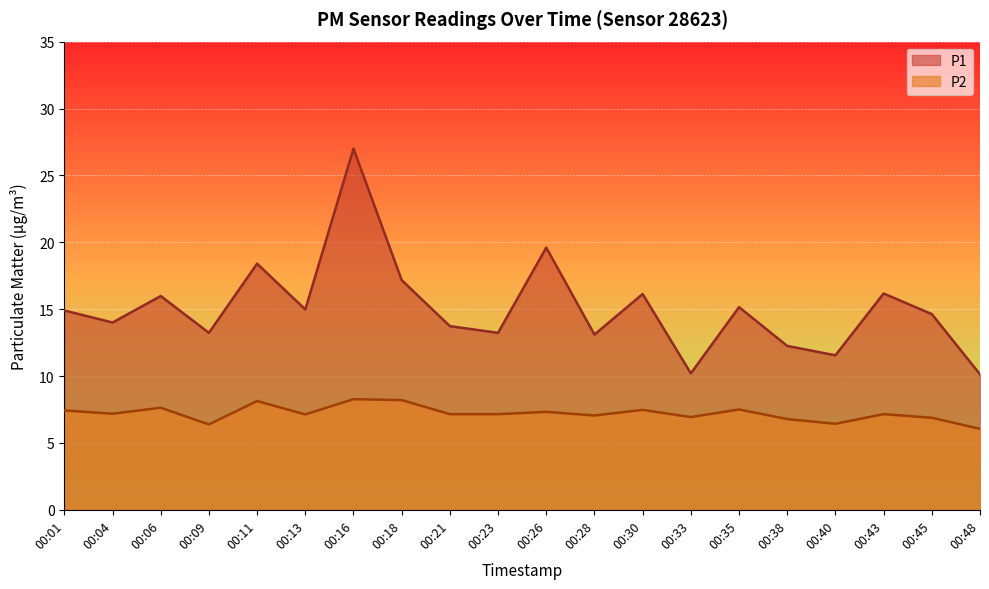

What are all the series names shown in the legend?

P1, P2